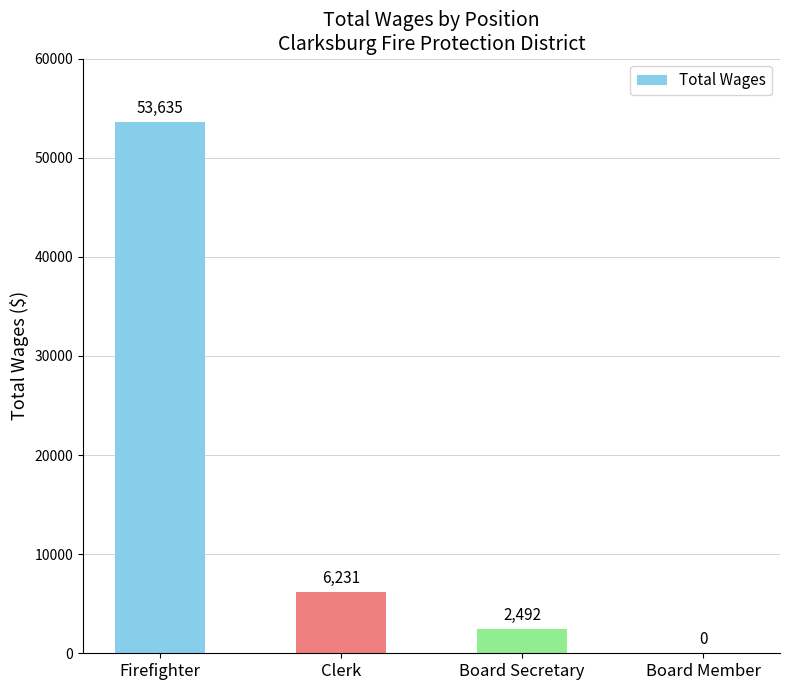

Which category has the highest value across all series?

Firefighter